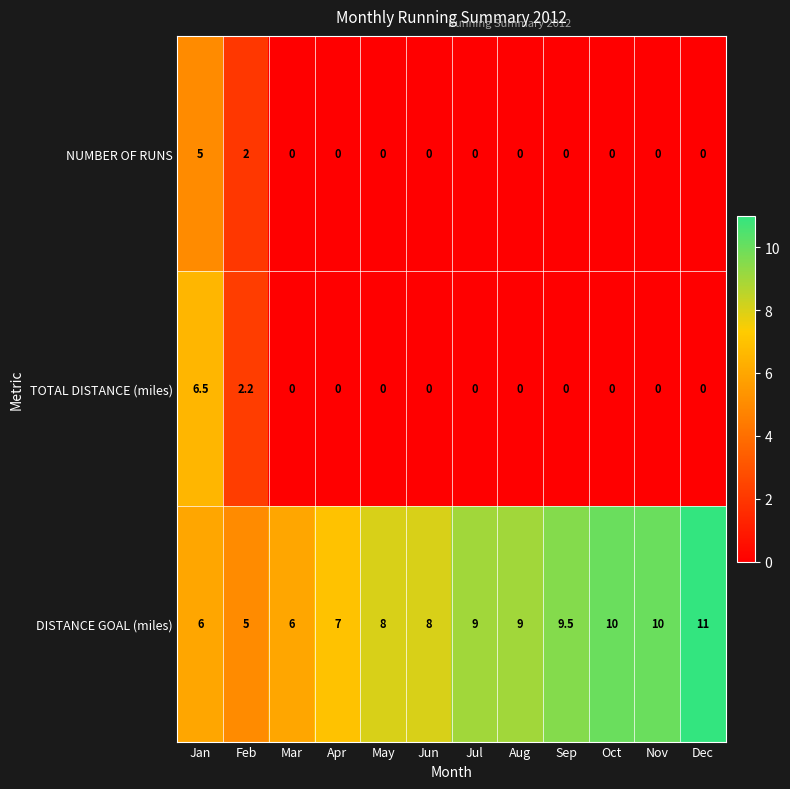

At which label does TOTAL DISTANCE (miles) reach its peak?

Jan